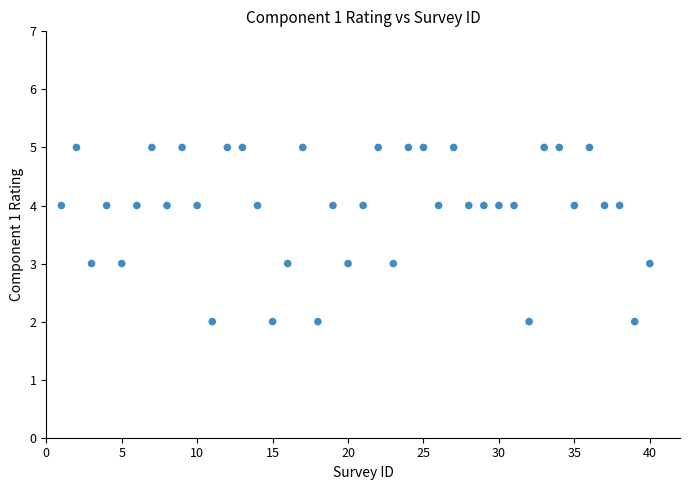

What is the range of Y values (max minus min)?

3